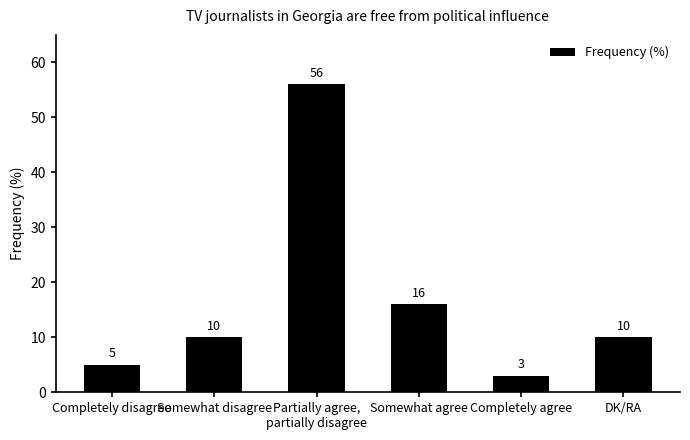

What is the sum of the values at Completely agree and Partially agree,
partially disagree?

59